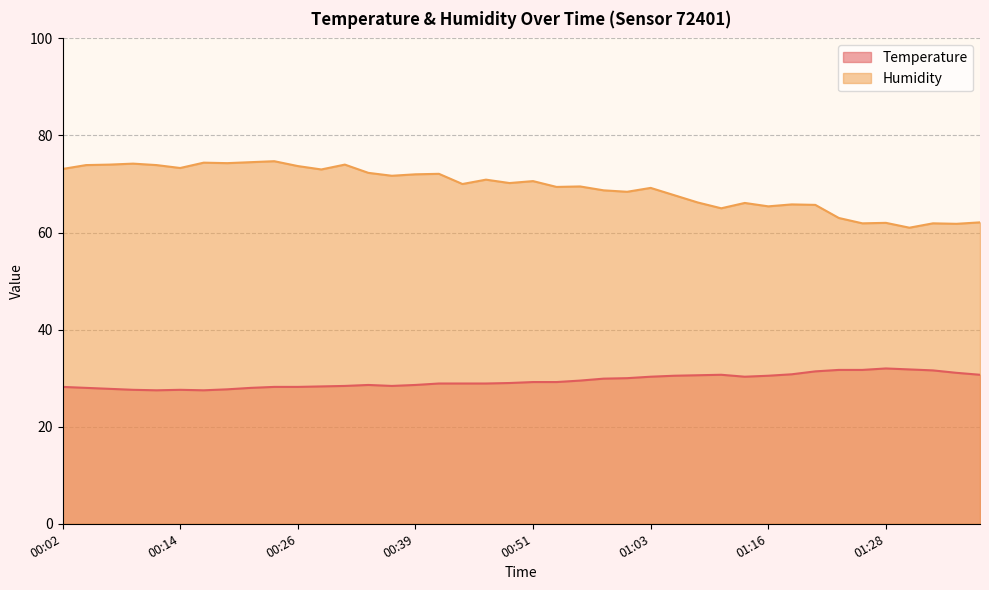

What are all the series names shown in the legend?

Temperature, Humidity